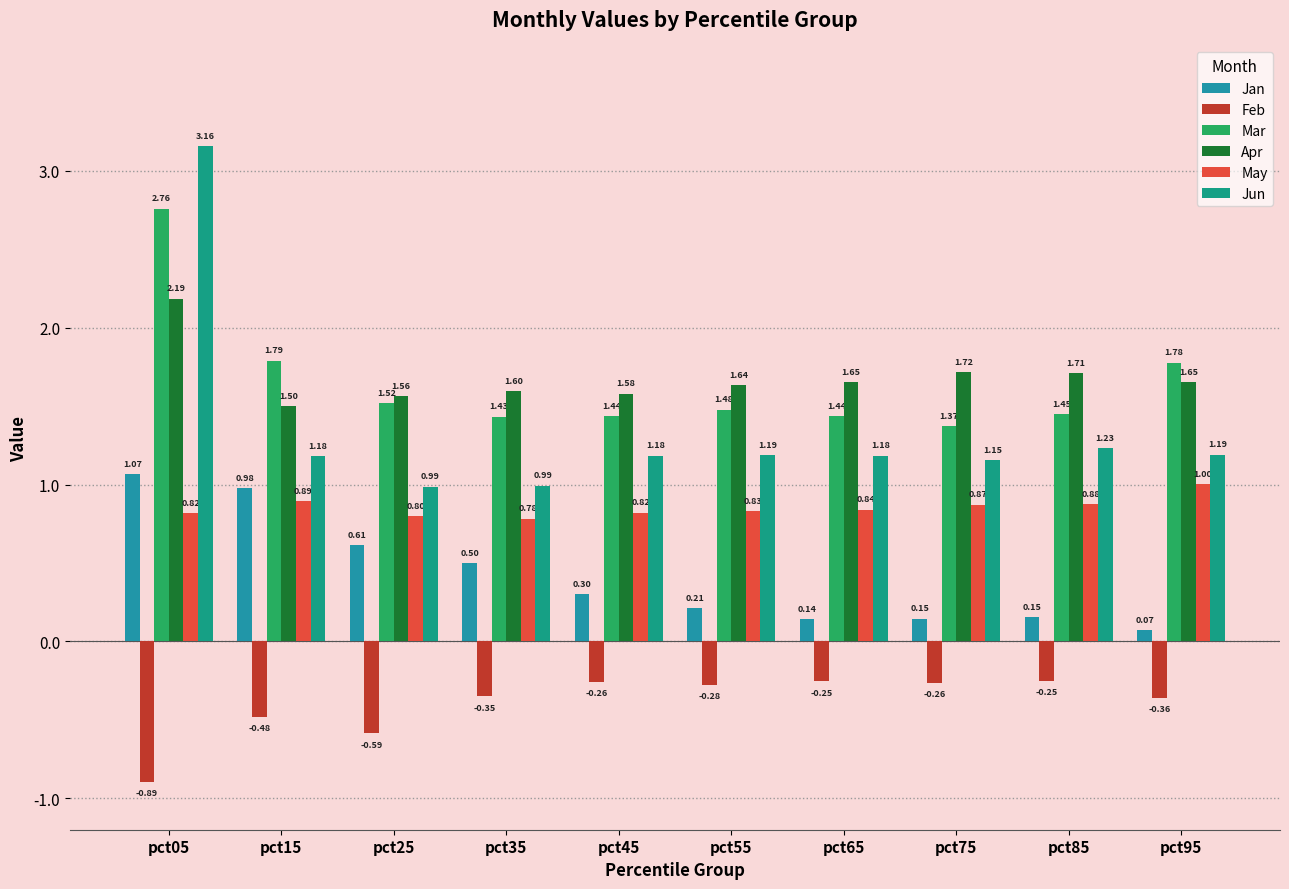

Reading left to right, what are all the values shown in this chart?

Jan: pct05=1.1	pct15=1.0	pct25=0.6	pct35=0.5	pct45=0.3	pct55=0.2	pct65=0.1	pct75=0.1	pct85=0.2	pct95=0.1
Feb: pct05=-0.9	pct15=-0.5	pct25=-0.6	pct35=-0.3	pct45=-0.3	pct55=-0.3	pct65=-0.3	pct75=-0.3	pct85=-0.2	pct95=-0.4
Mar: pct05=2.8	pct15=1.8	pct25=1.5	pct35=1.4	pct45=1.4	pct55=1.5	pct65=1.4	pct75=1.4	pct85=1.5	pct95=1.8
Apr: pct05=2.2	pct15=1.5	pct25=1.6	pct35=1.6	pct45=1.6	pct55=1.6	pct65=1.7	pct75=1.7	pct85=1.7	pct95=1.7
May: pct05=0.8	pct15=0.9	pct25=0.8	pct35=0.8	pct45=0.8	pct55=0.8	pct65=0.8	pct75=0.9	pct85=0.9	pct95=1.0
Jun: pct05=3.2	pct15=1.2	pct25=1.0	pct35=1.0	pct45=1.2	pct55=1.2	pct65=1.2	pct75=1.2	pct85=1.2	pct95=1.2